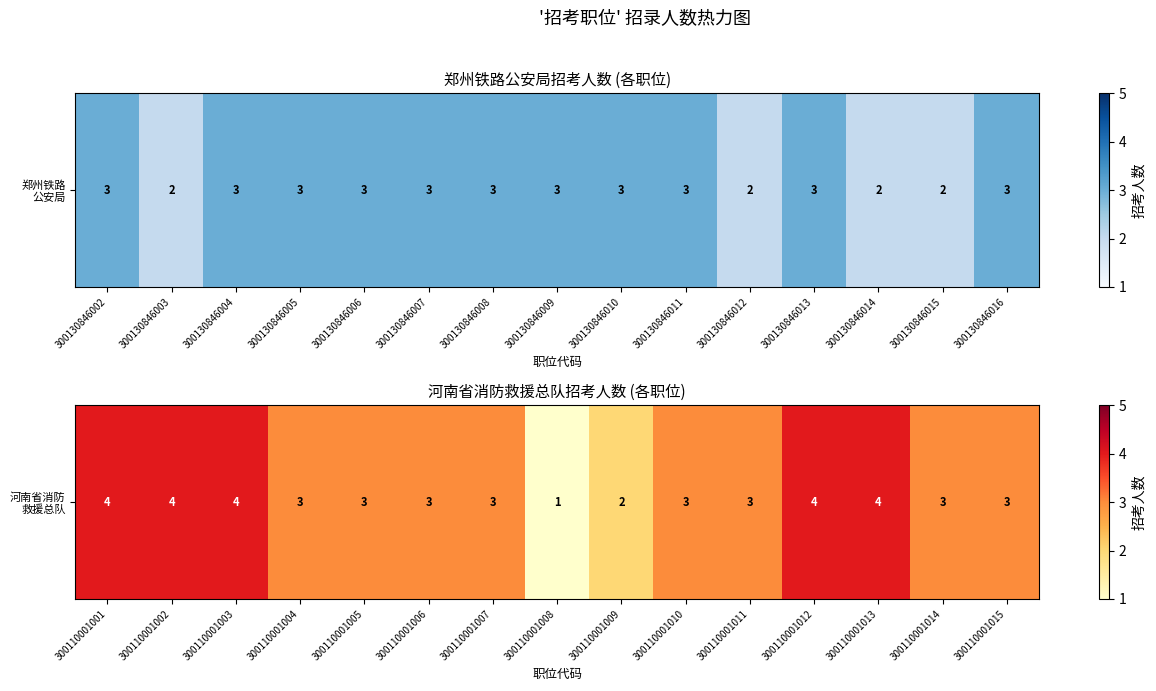

What is the difference between the maximum and minimum values?

3